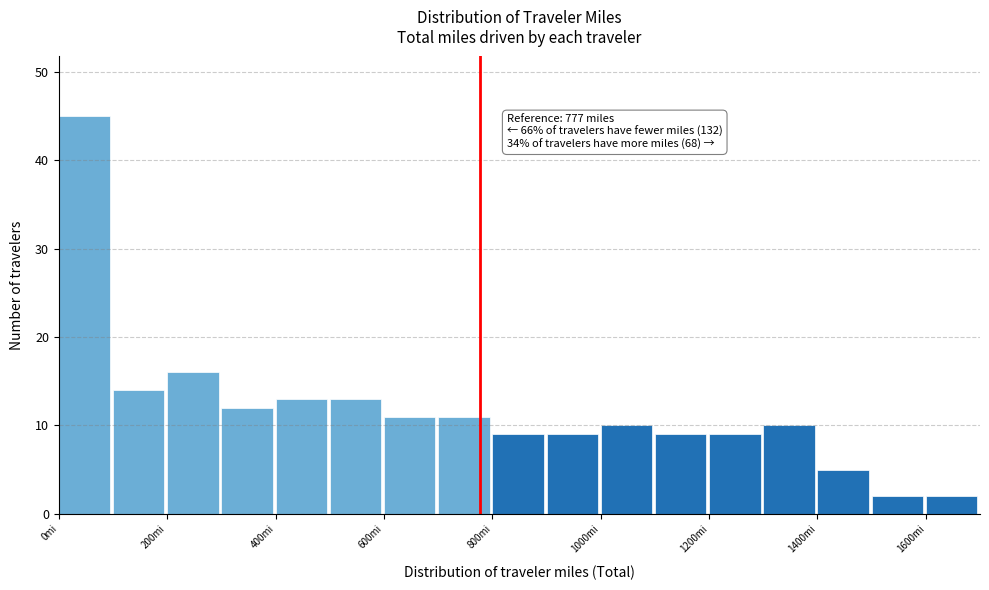

Which range on the x-axis has the tallest bar?

0 to 100